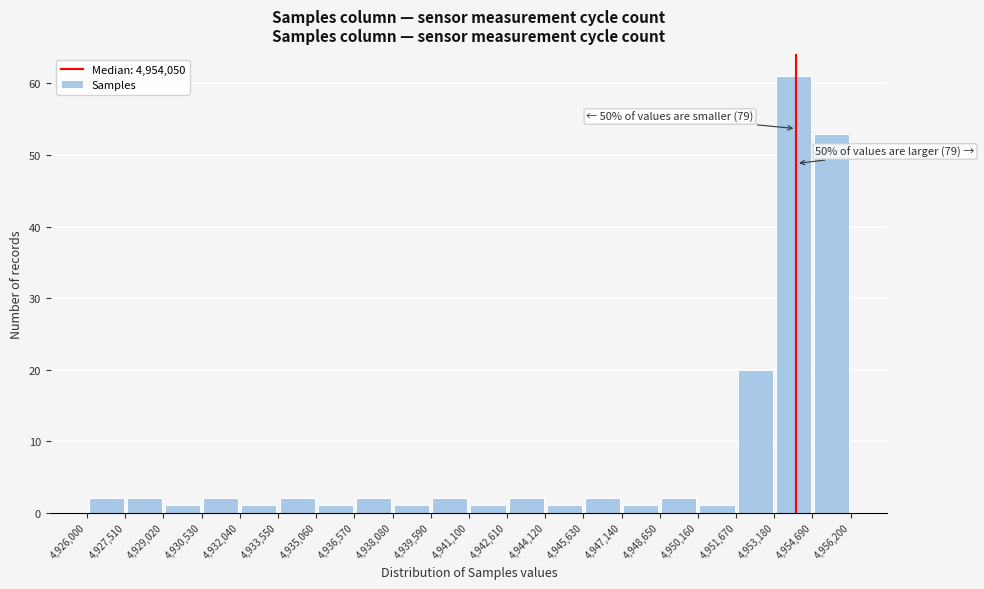

Which range on the x-axis has the tallest bar?

4,953,180 to 4,954,690